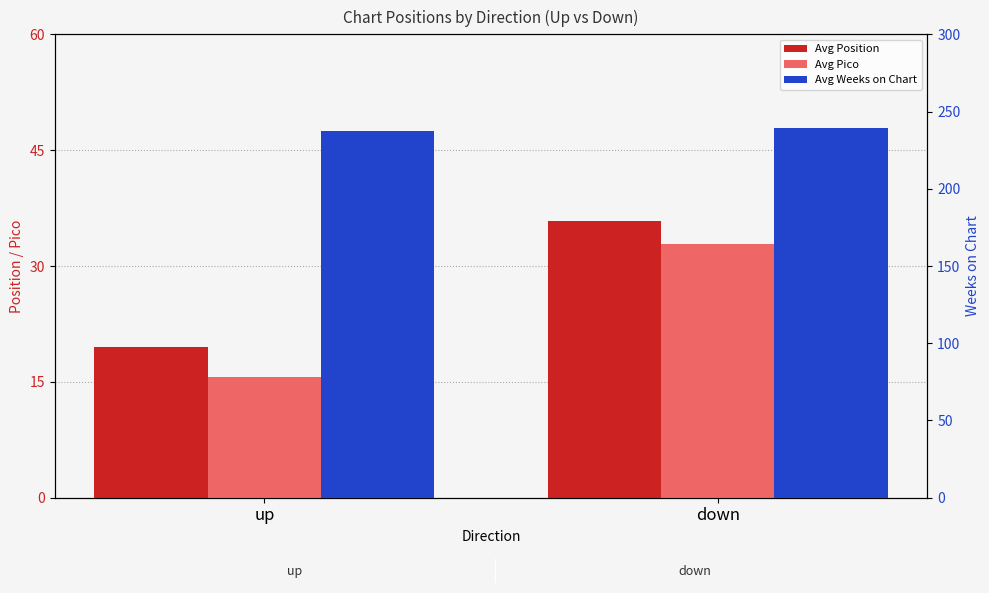

True or false: Avg Position has a value of 35.8 at down.

True